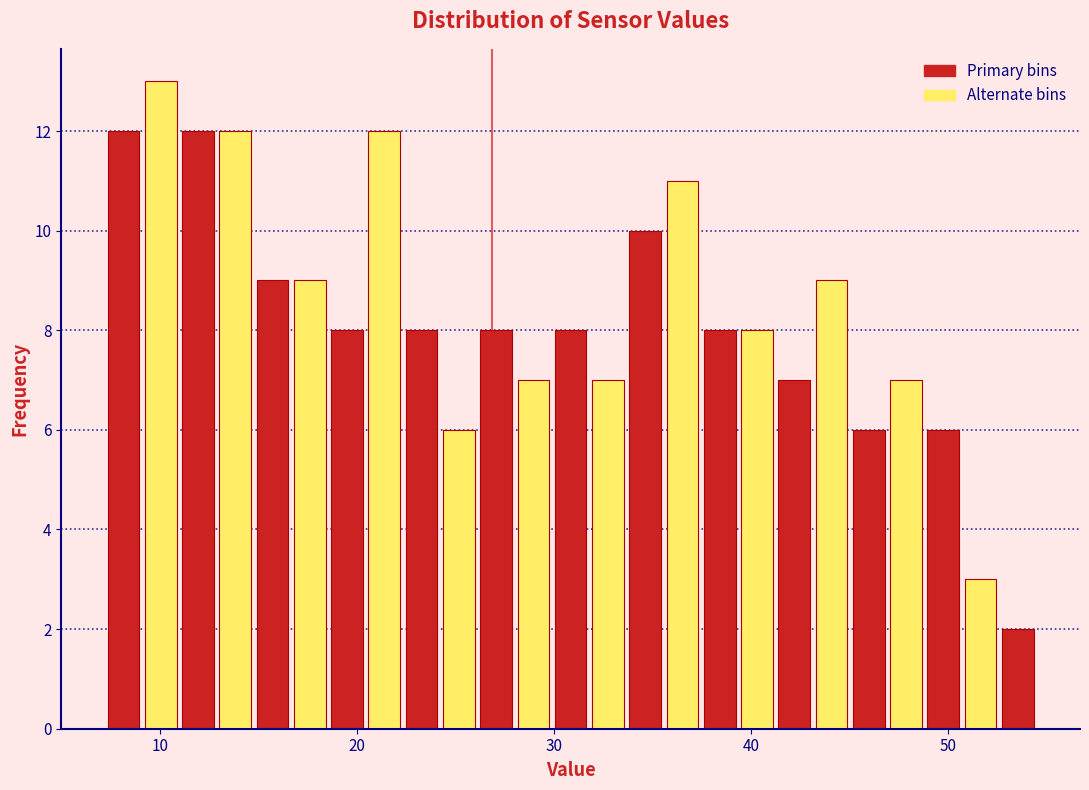

Read against the x-axis, roughly where is the centre of the tallest bar?

10